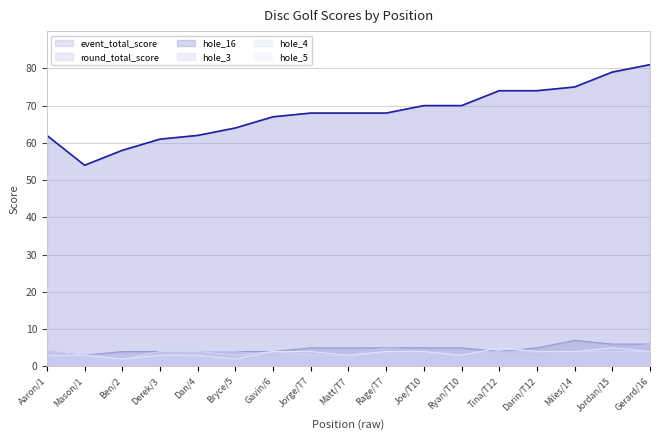

Where does the hole_16 series first go above 5?

Miles/14